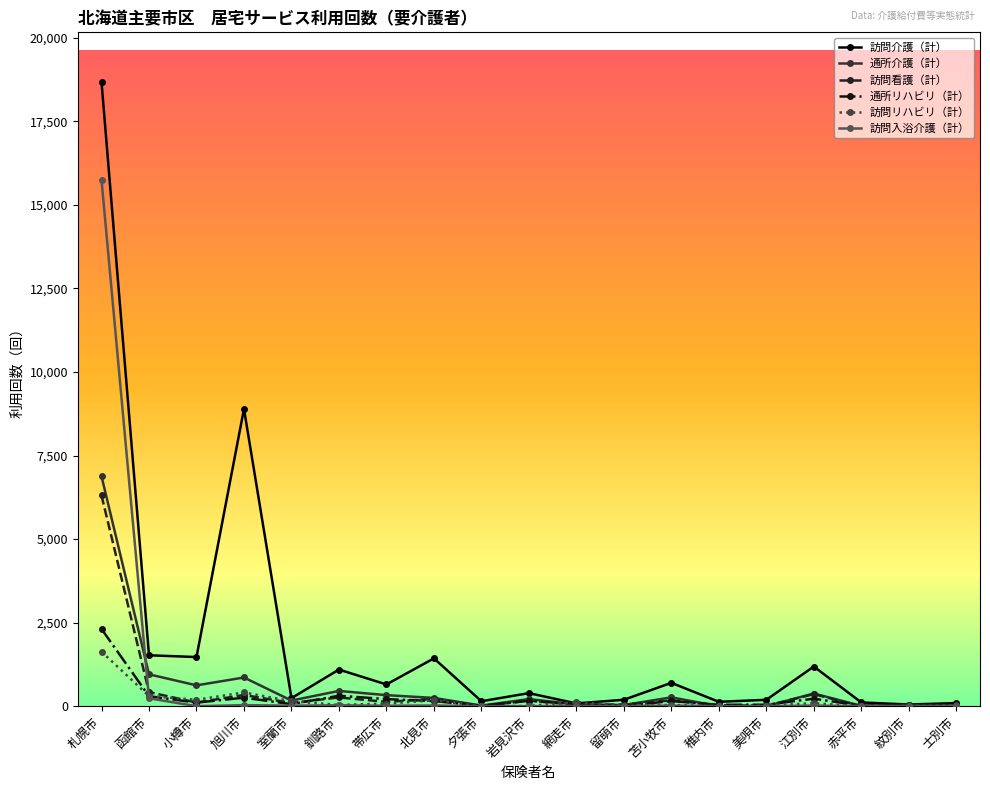

Read the 訪問看護（計） value at 江別市.

360